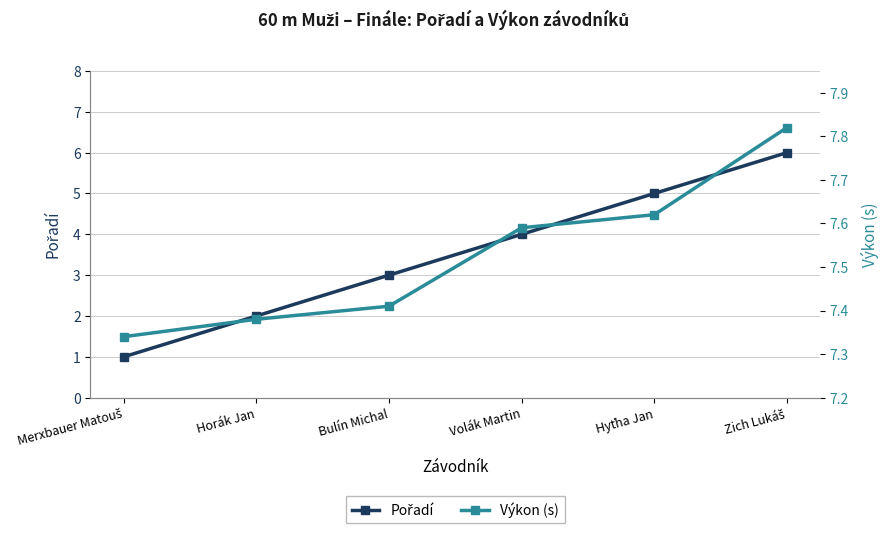

What is the label of the 5th point from the right?

Horák Jan